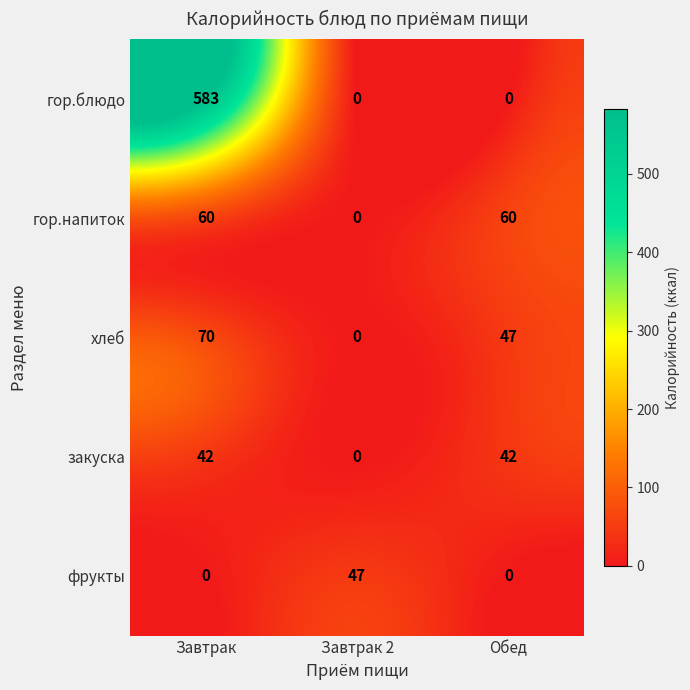

The закуска series shows 0 at Завтрак 2. True or false?

True